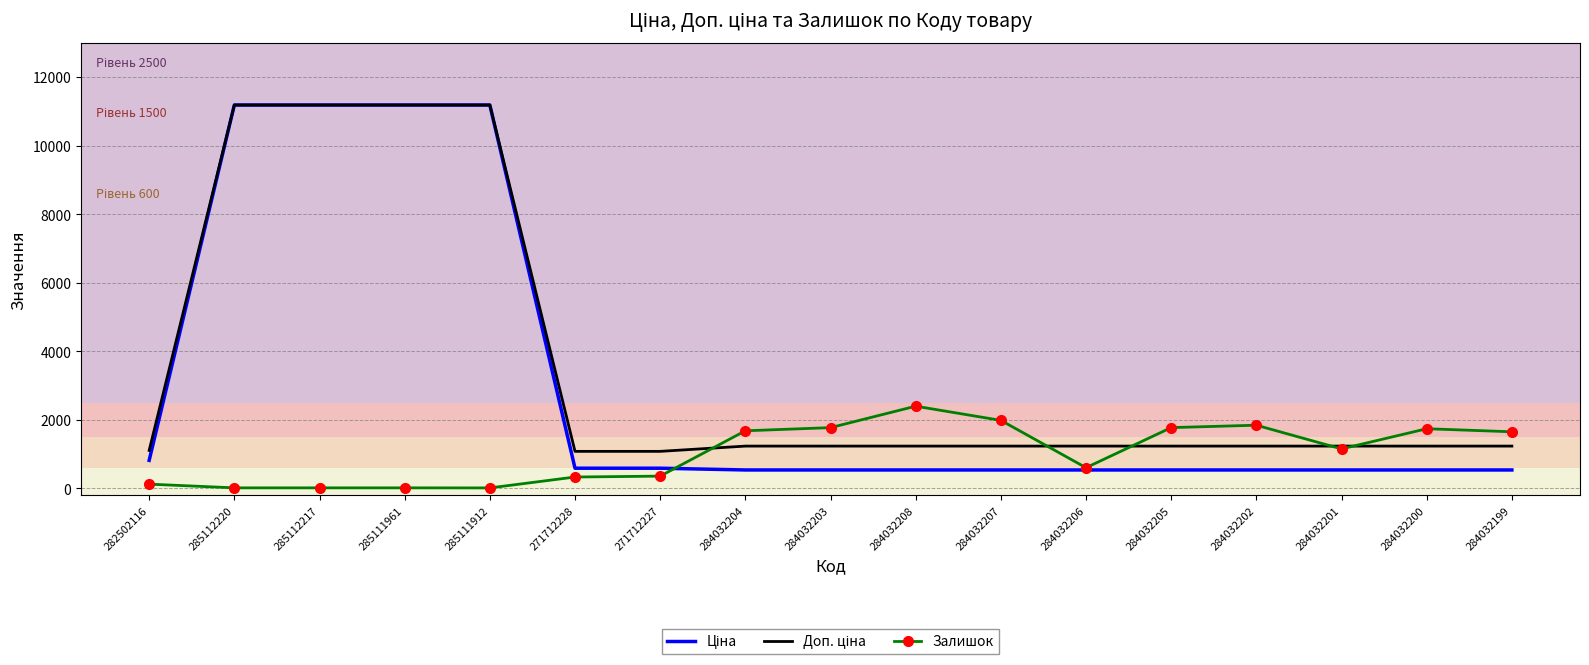

At how many categories does at least one series exceed 366?

17